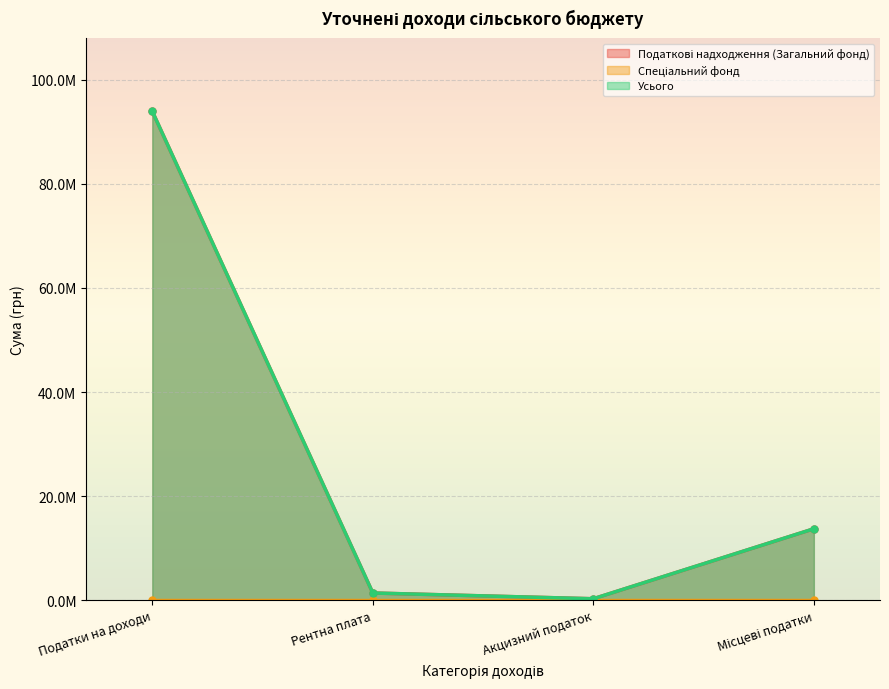

True or false: Податкові надходження (Загальний фонд) and Усього intersect in this chart.

False